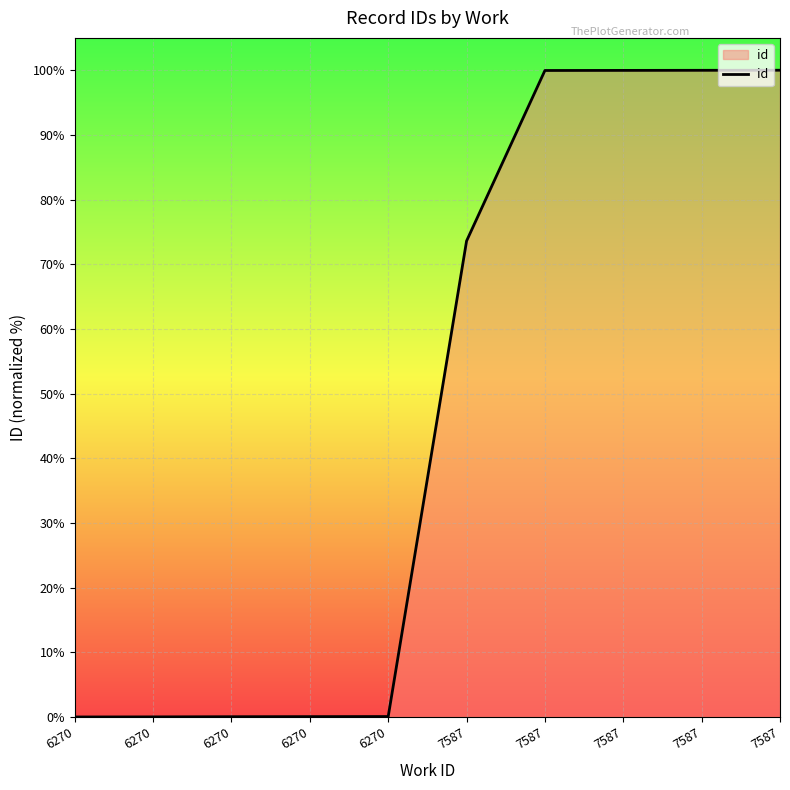

Is this an area chart (filled region under the line)?

Yes